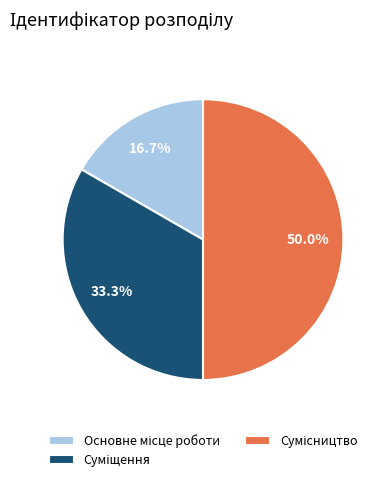

How many slices are in this pie chart?

3